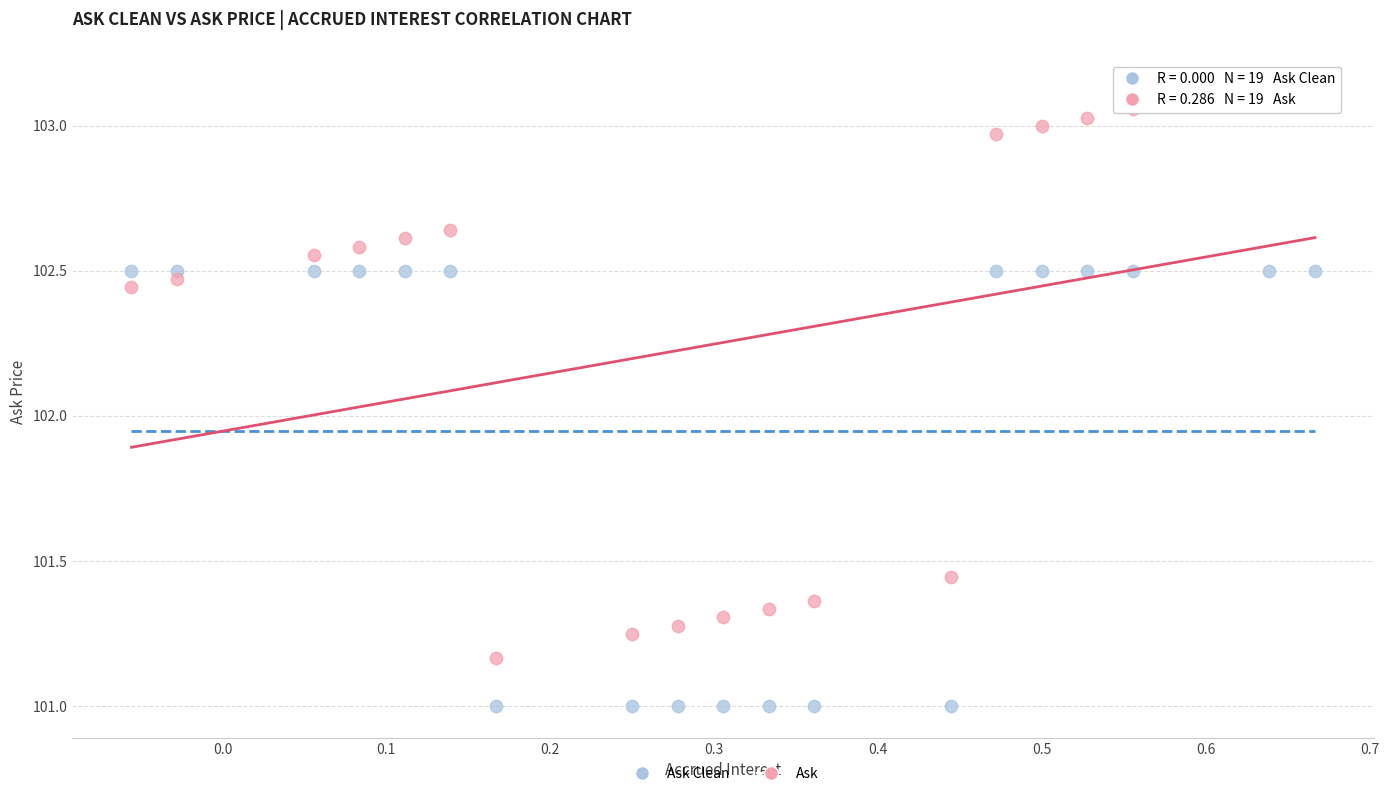

Which series reaches the minimum Y coordinate?

Ask Clean